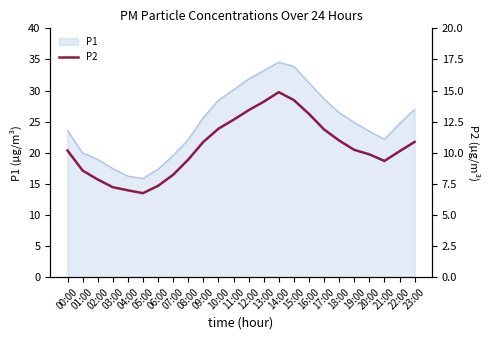

What is the minimum value for P1?

15.9